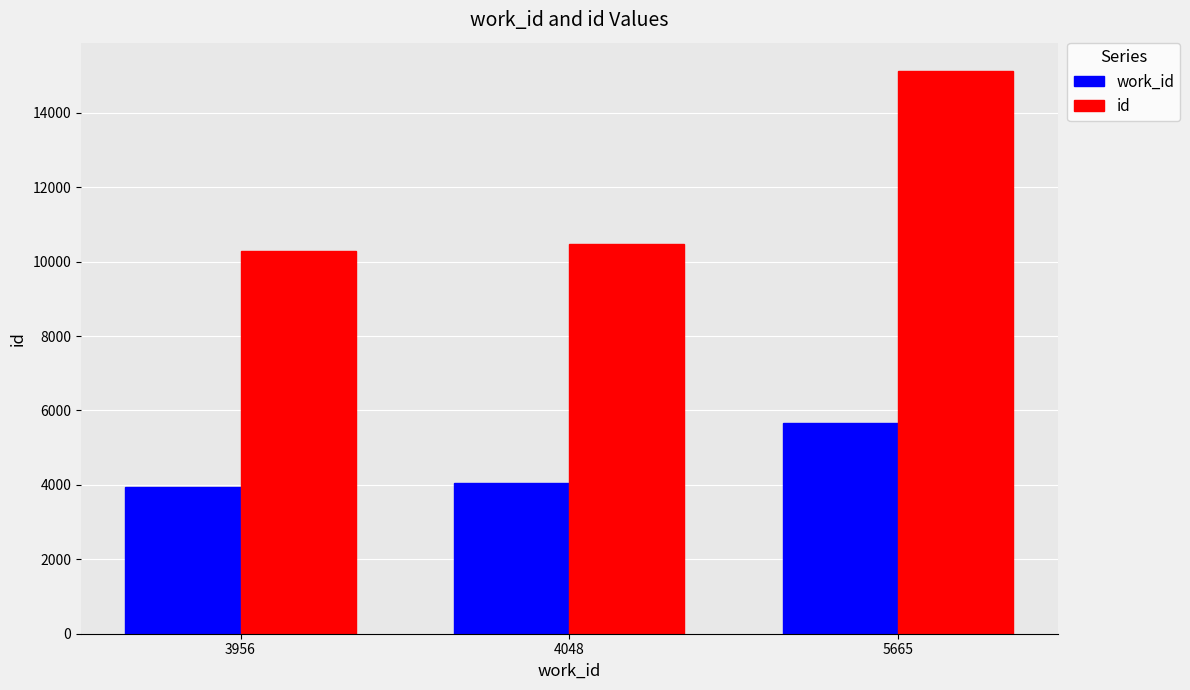

The work_id series shows 5476 at 3956. True or false?

False